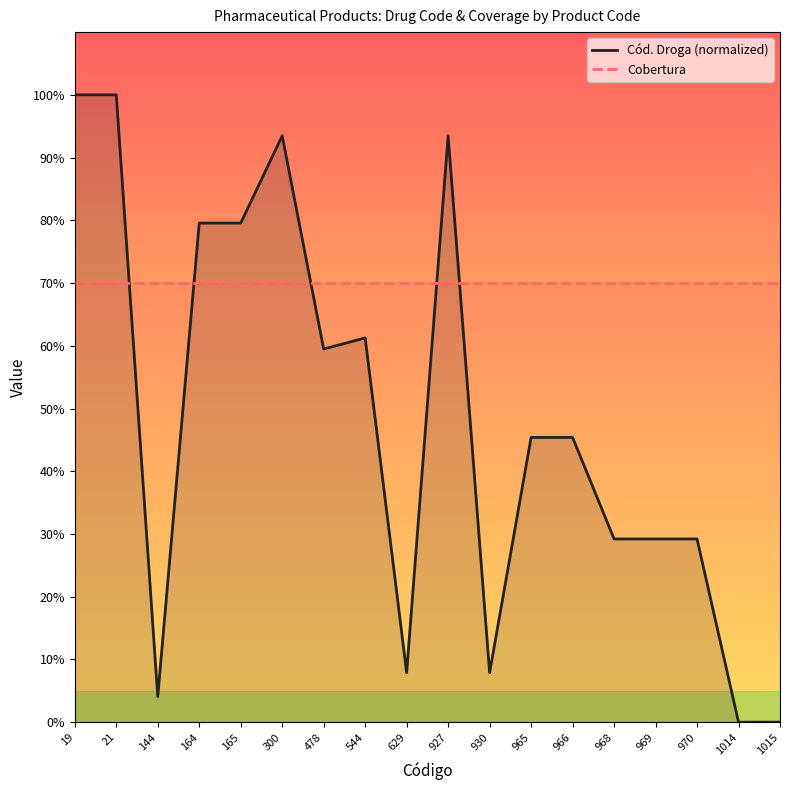

Which series has the widest spread of values?

Cód. Droga (normalized)